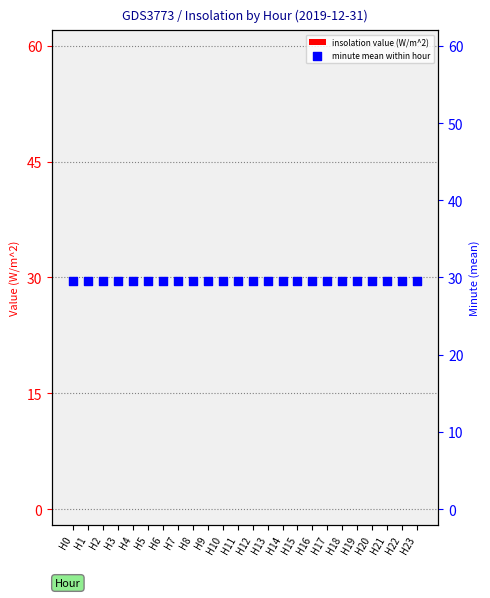

Is the value of minute mean within hour at H13 greater than the value of insolation value (W/m^2) at H5?

Yes